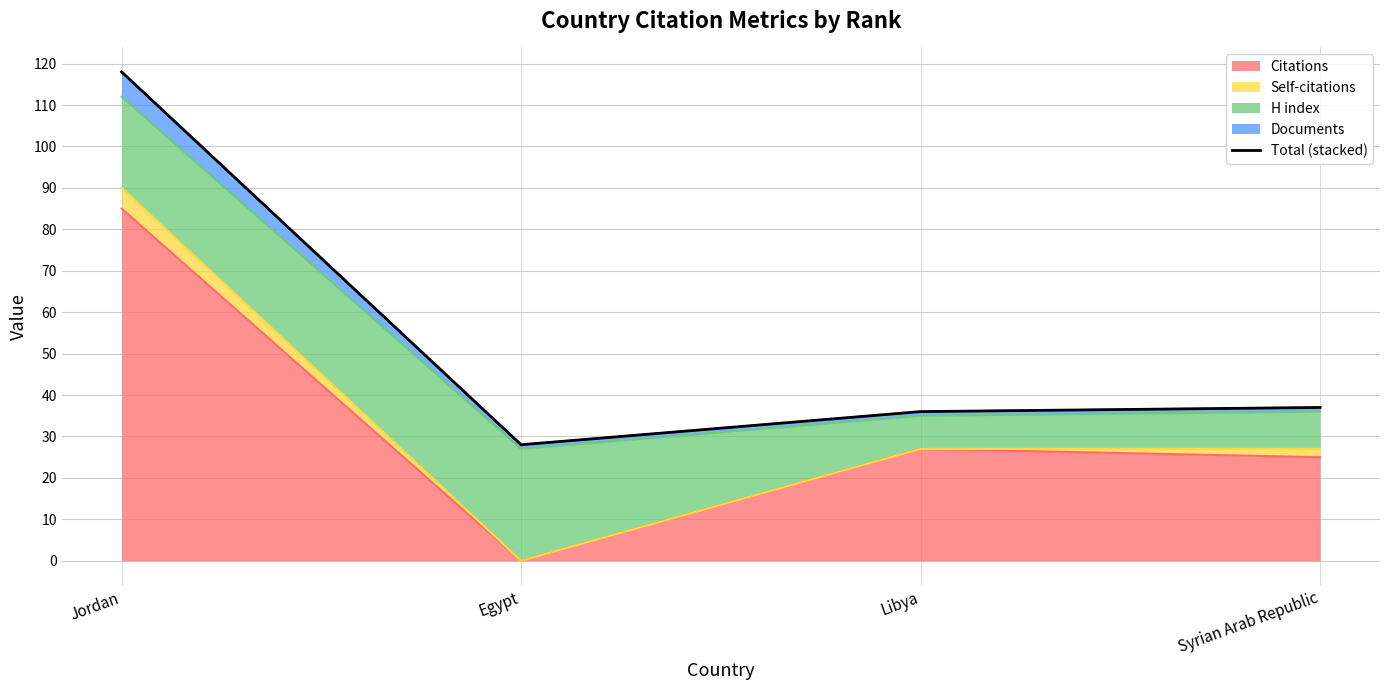

How many values are below 37?

2